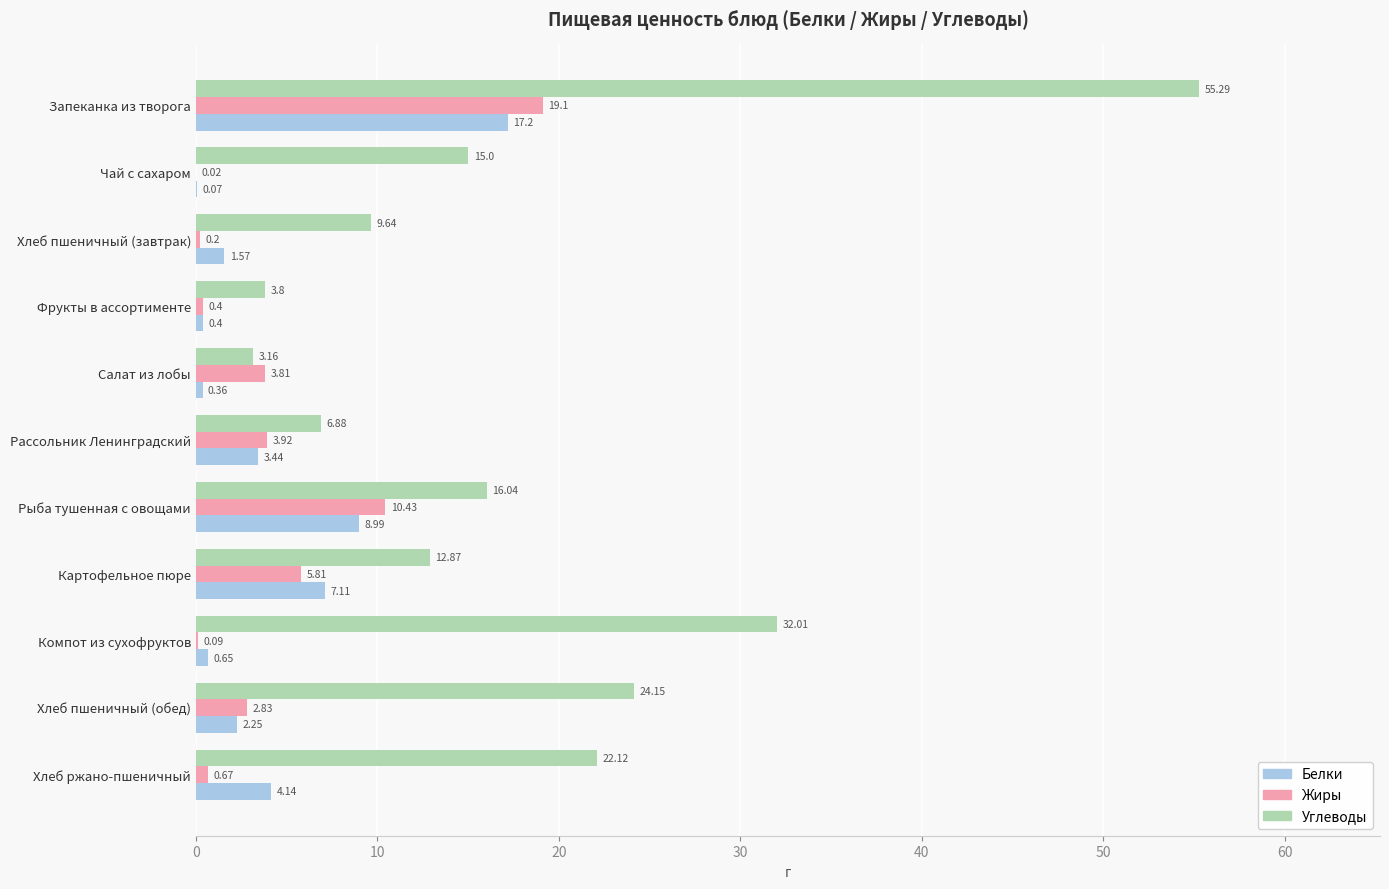

Where is Белки nearest to the value 8?

Картофельное пюре